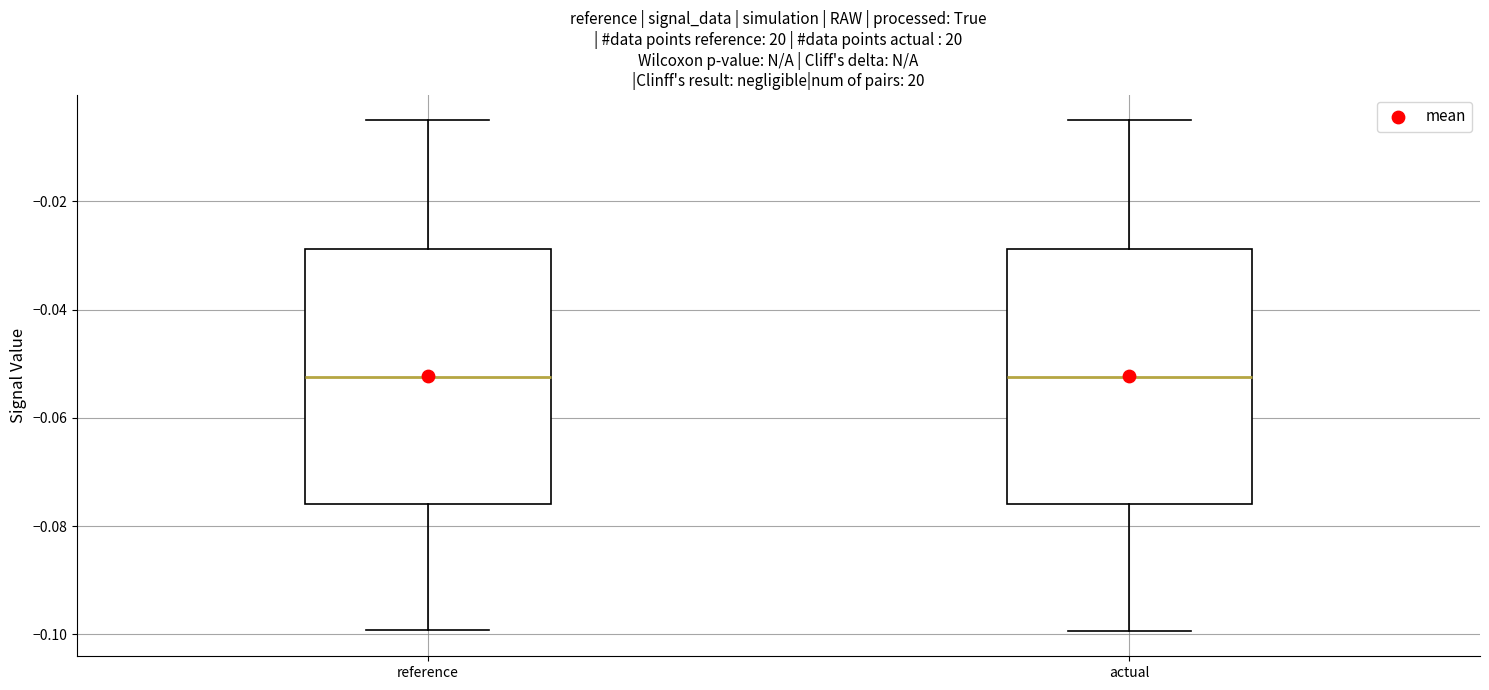

Reading left to right, transcribe this box plot: for each box, give where its median line is, the range the box spans, and where its two whiskers end, as read against the y-axis. The values are not printed on the chart, so give them approximately, as read against the axis.

reference: median -0.052, box -0.076 to -0.028, whiskers -0.100 to -0.004
actual: median -0.052, box -0.076 to -0.028, whiskers -0.100 to -0.004